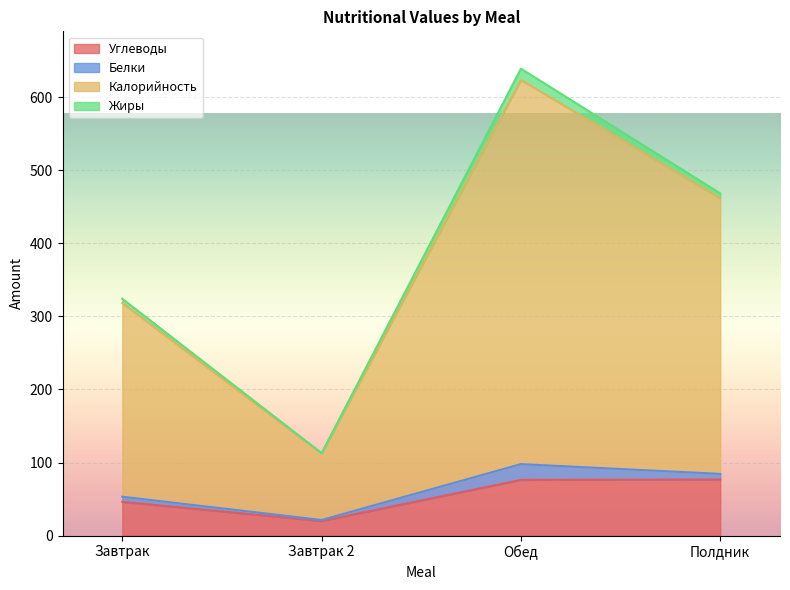

What are all the series names shown in the legend?

Углеводы, Белки, Калорийность, Жиры